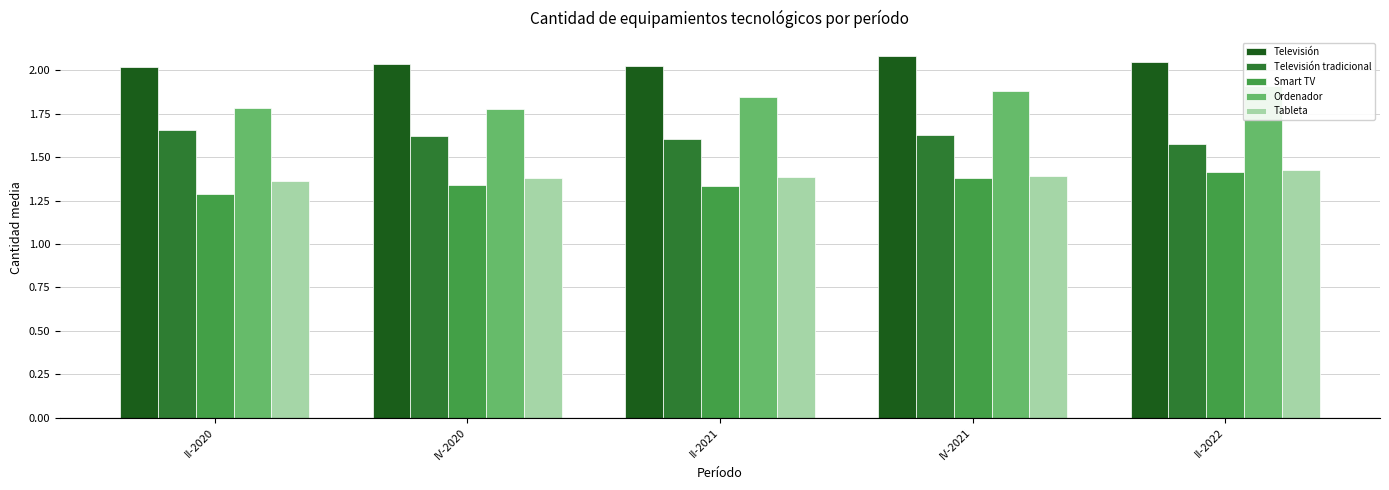

List the labels in order of Tableta value, smallest first.

II-2020, IV-2020, II-2021, IV-2021, II-2022